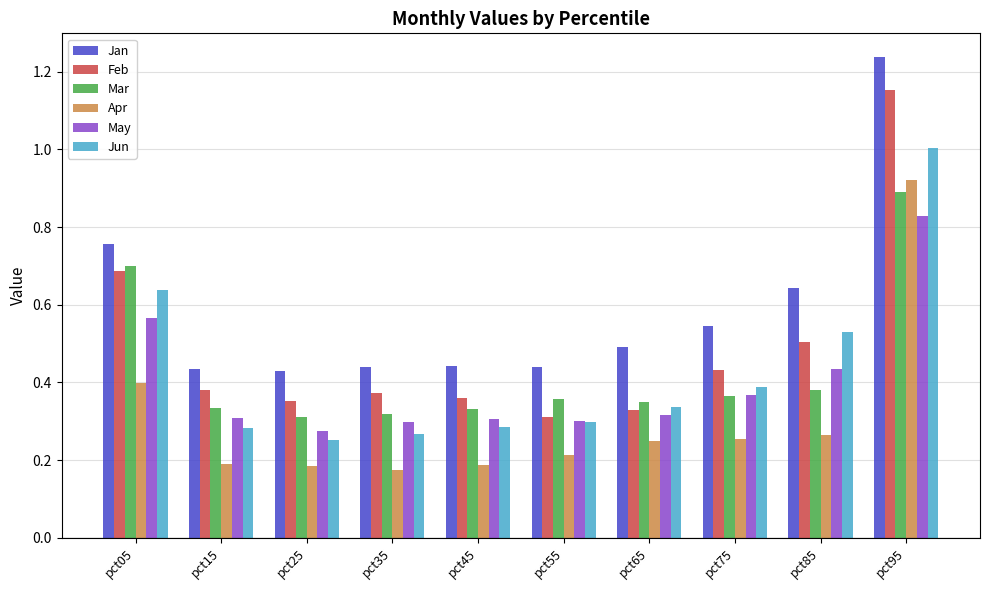

Which label corresponds to the smallest value in the chart?

pct35